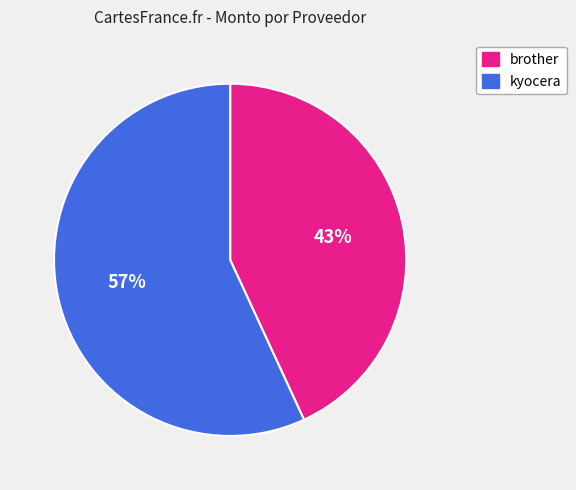

What is the ratio of the value at brother to the value at kyocera?

0.8